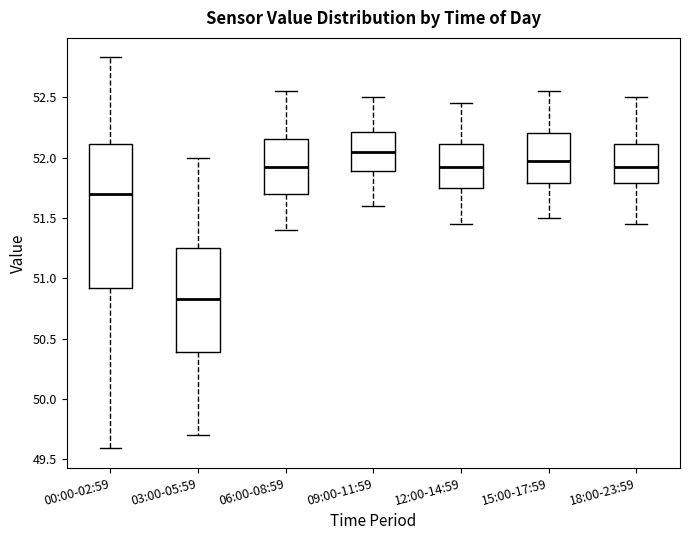

Where does the lower whisker of the box for 12:00-14:59 end on the y-axis? The values are not printed on the chart, so give them approximately, as read against the axis.

51.45